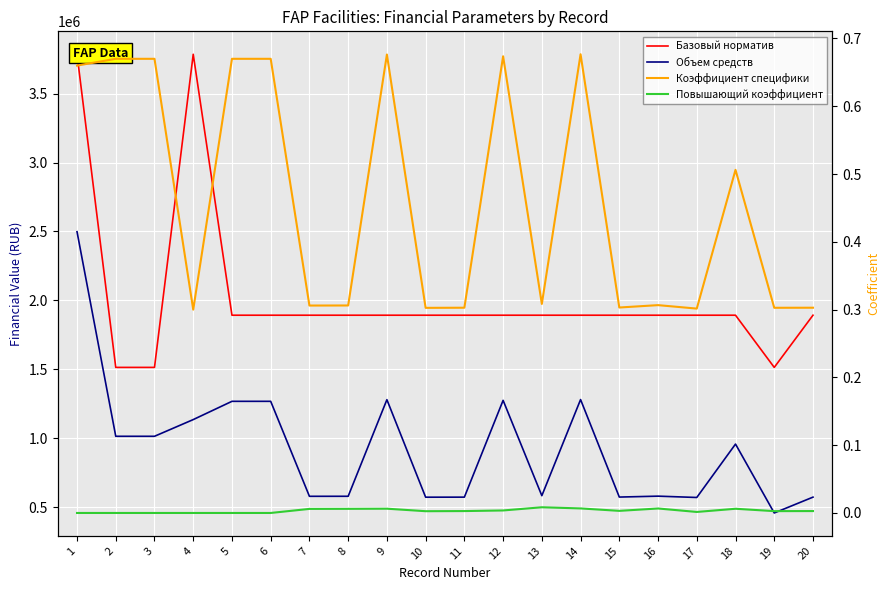

What are all the series names shown in the legend?

Базовый норматив, Объем средств, Коэффициент специфики, Повышающий коэффициент